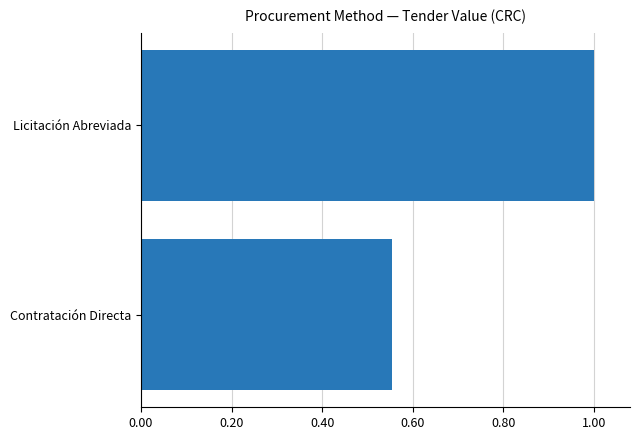

What is the average value?

0.8